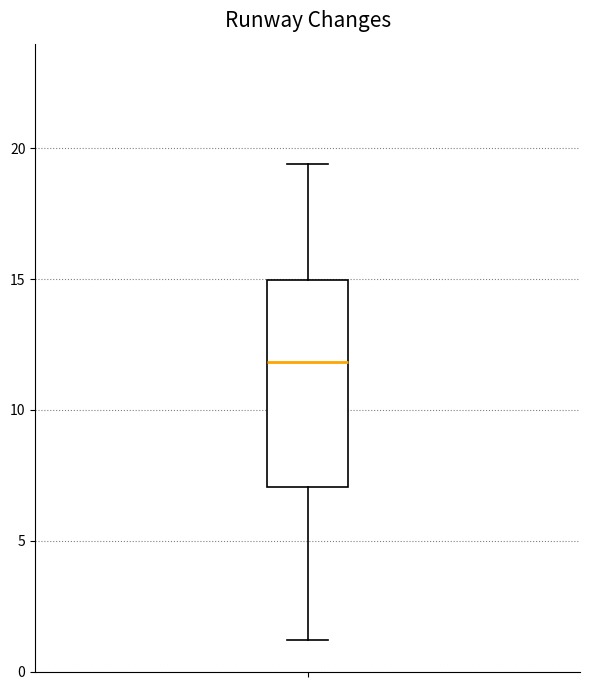

Transcribe this box plot: give where the median line is, the range the box spans, and where the two whiskers end, as read against the y-axis. The values are not printed on the chart, so give them approximately, as read against the axis.

median 12.0, box 7.0 to 15.0, whiskers 1.0 to 19.5